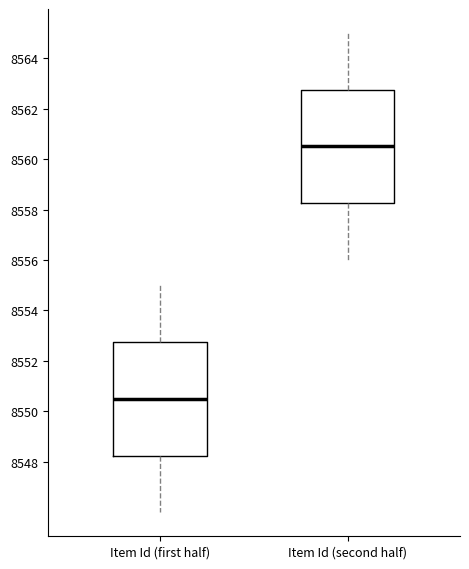

Where does the upper whisker of the box for Item Id (second half) end on the y-axis? The values are not printed on the chart, so give them approximately, as read against the axis.

8565.0